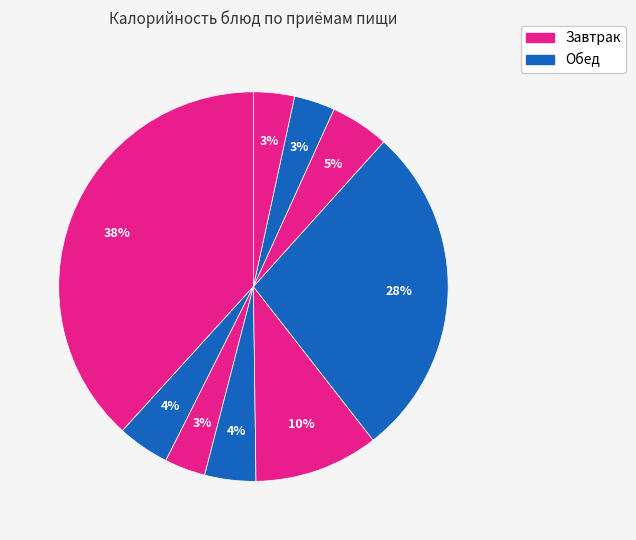

Count the number of slices in the pie.

9